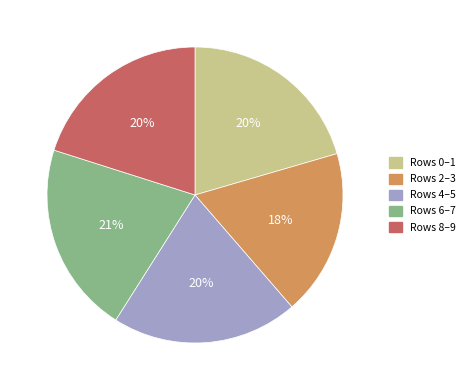

The Rows 8–9 slice represents 20% of the pie. True or false?

True